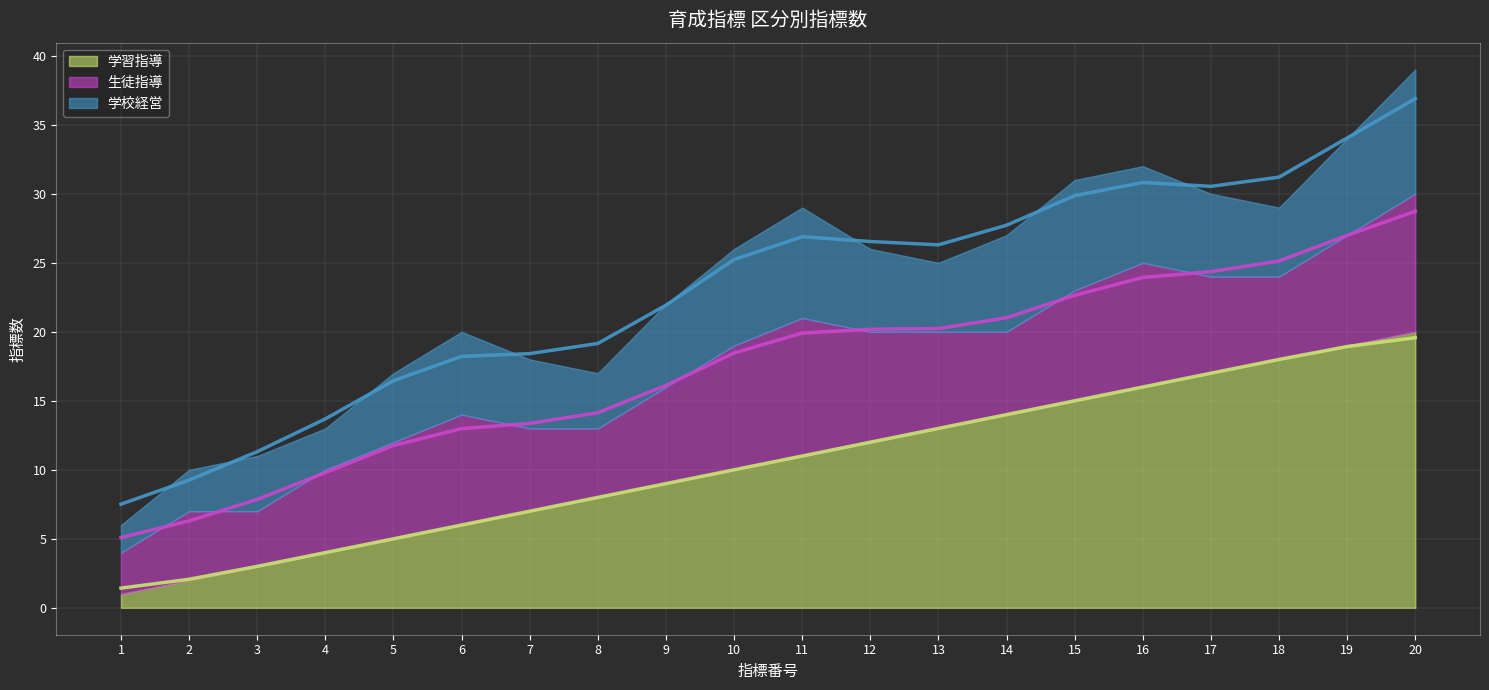

What is the value of the 学校経営 point at the 4th from the left?

3